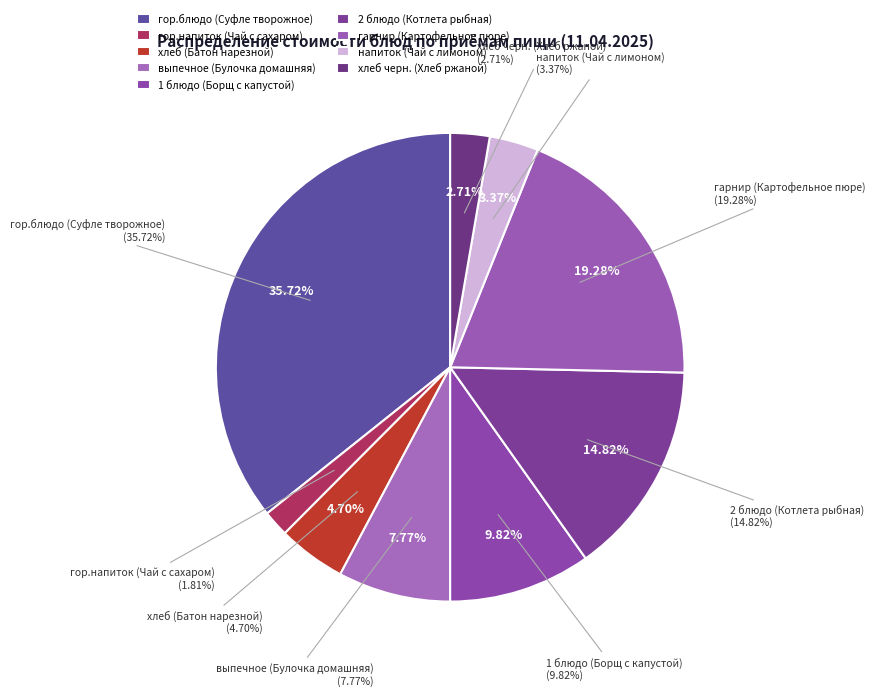

To the nearest percent, what is the combined percentage of гор.блюдо (Суфле творожное) and хлеб (Батон нарезной)?

40%